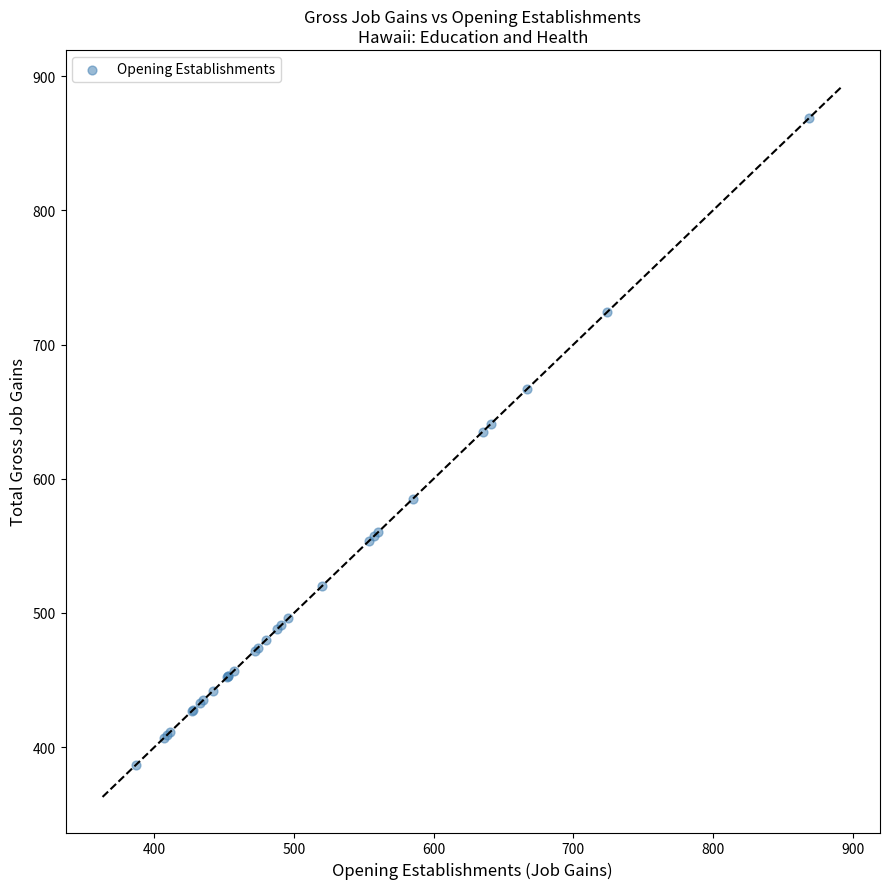

What Y value in the scatter plot is closest to 628?

635